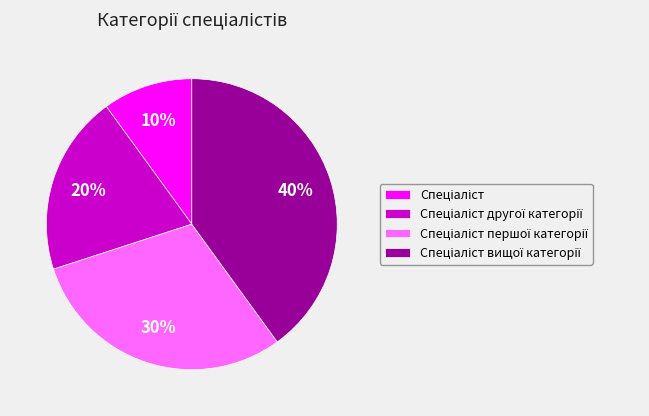

Is there any slice that represents more than half of the pie?

No